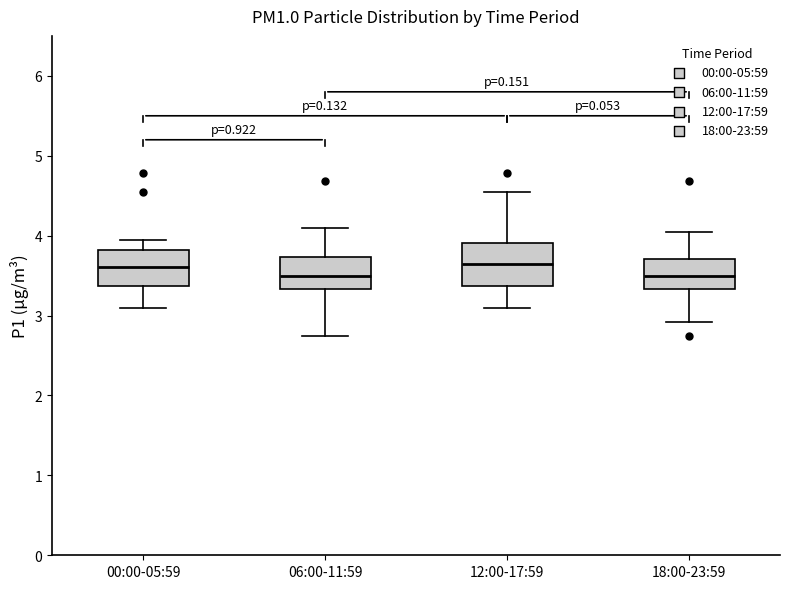

Reading left to right, transcribe this box plot: for each box, give where its median line is, the range the box spans, and where its two whiskers end, as read against the y-axis. The values are not printed on the chart, so give them approximately, as read against the axis.

00:00-05:59: median 3.6, box 3.4 to 3.8, whiskers 3.1 to 4.0
06:00-11:59: median 3.5, box 3.3 to 3.7, whiskers 2.8 to 4.1
12:00-17:59: median 3.6, box 3.4 to 3.9, whiskers 3.1 to 4.6
18:00-23:59: median 3.5, box 3.3 to 3.7, whiskers 2.9 to 4.1